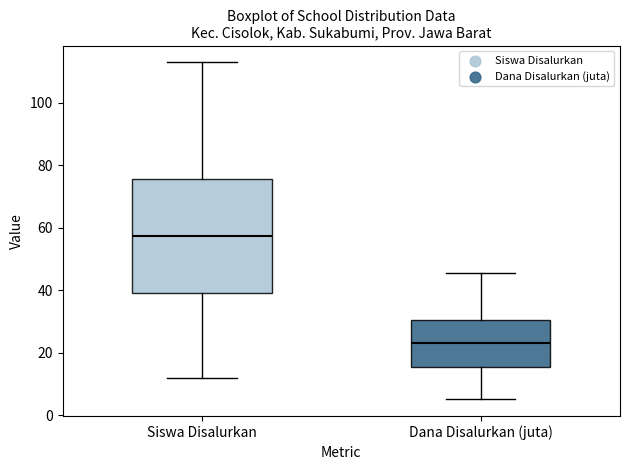

Which box has the highest median line?

Siswa Disalurkan